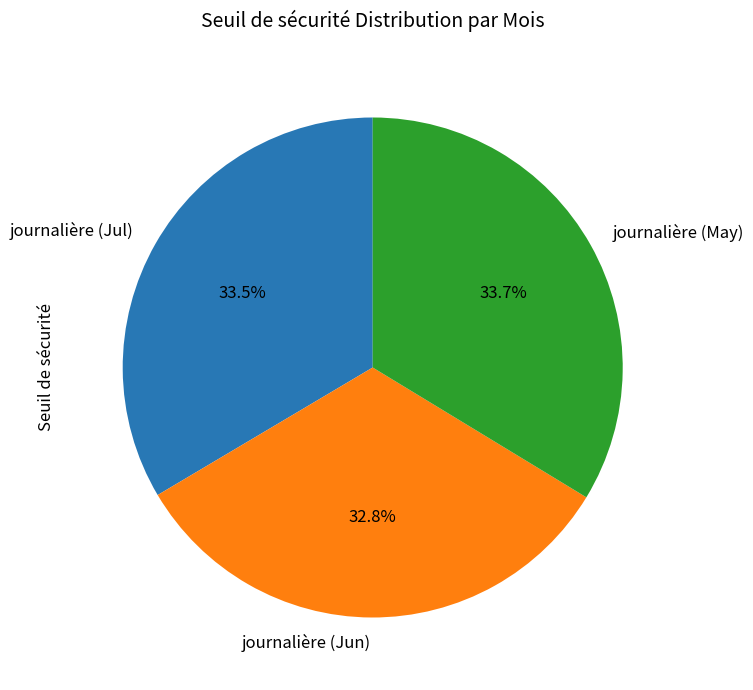

Is journalière (May) the majority of the pie?

No